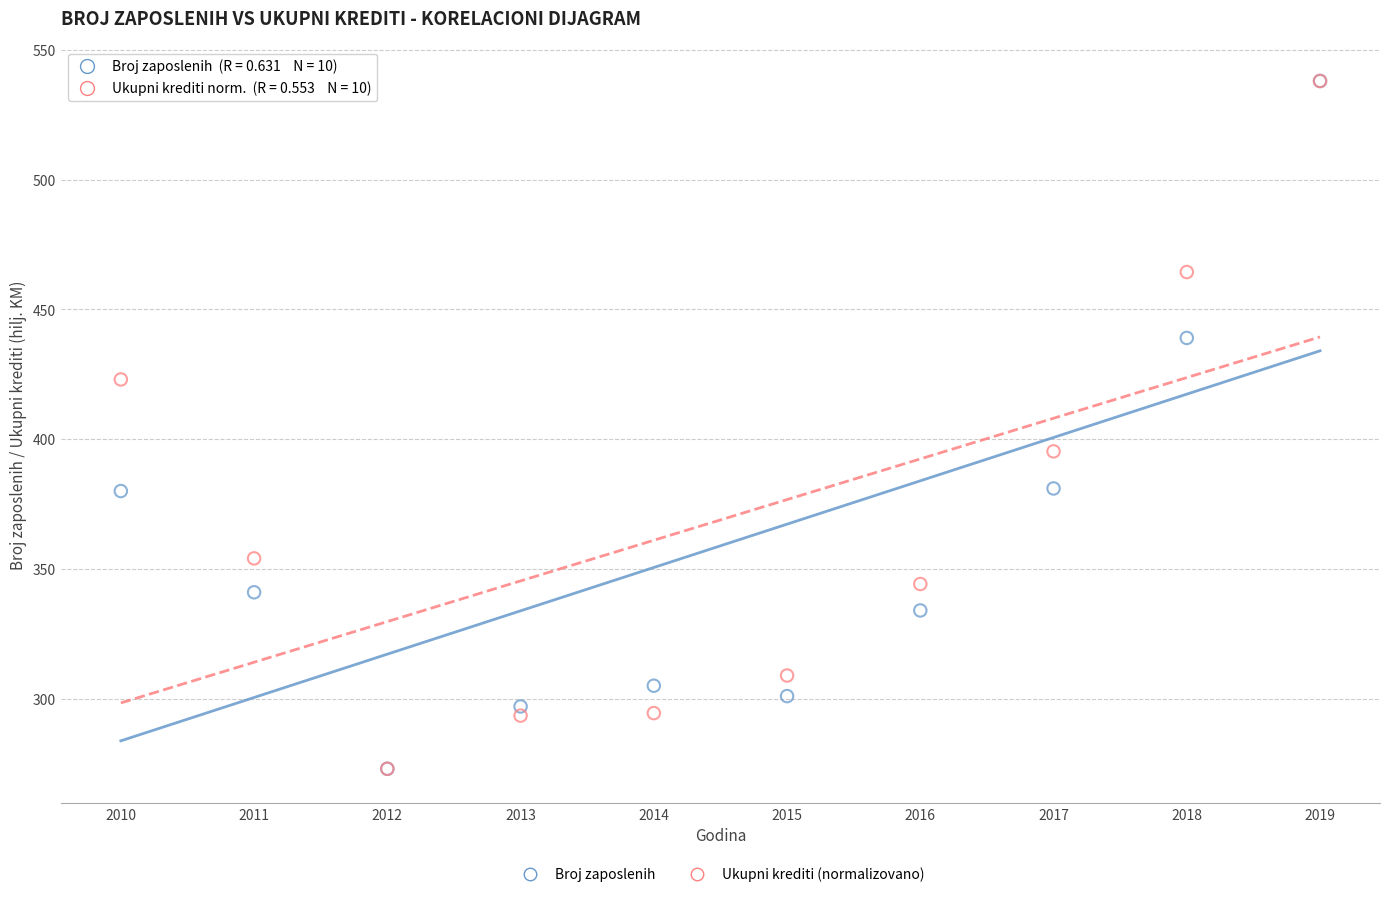

Across all series, what Y value is closest to 405?

395.3